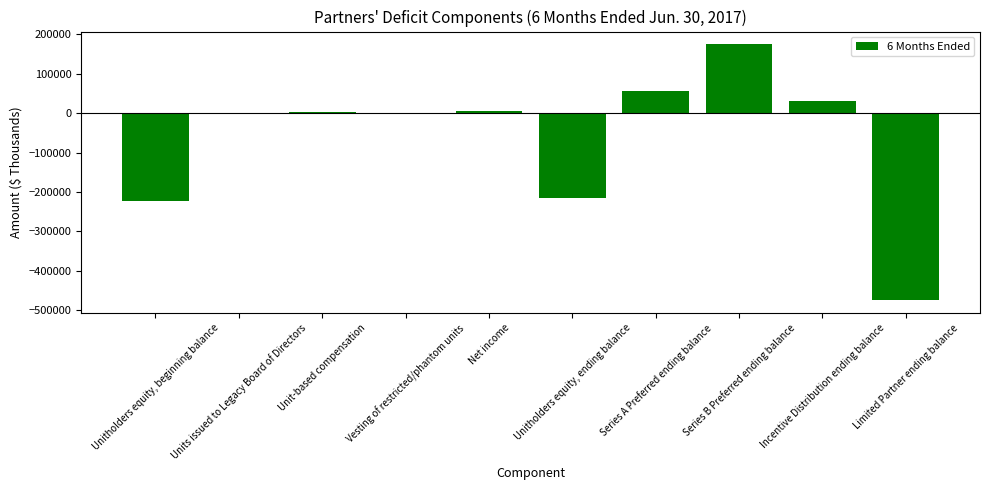

What is the maximum value shown in the chart?

174261